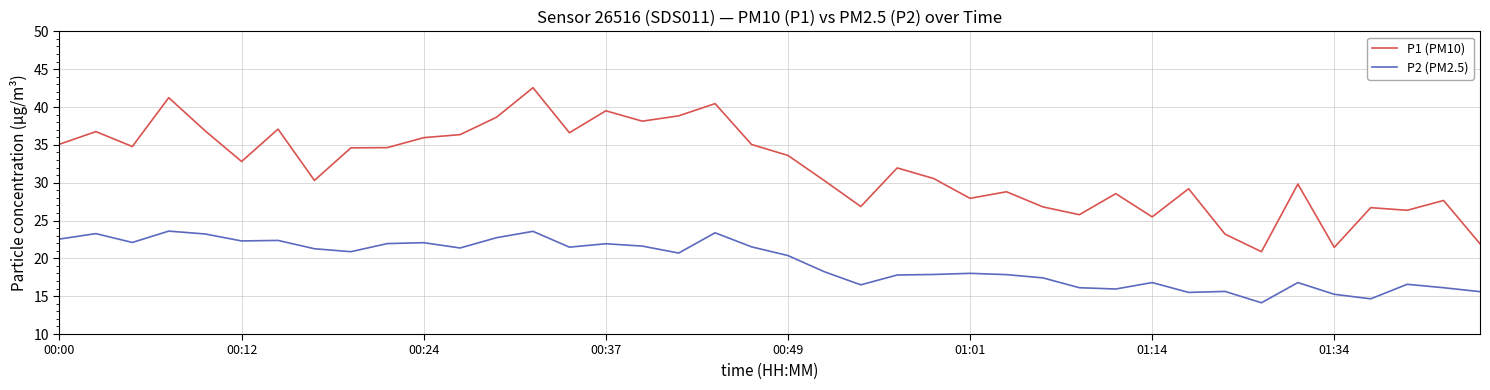

True or false: P1 (PM10) and P2 (PM2.5) cross at least once.

False